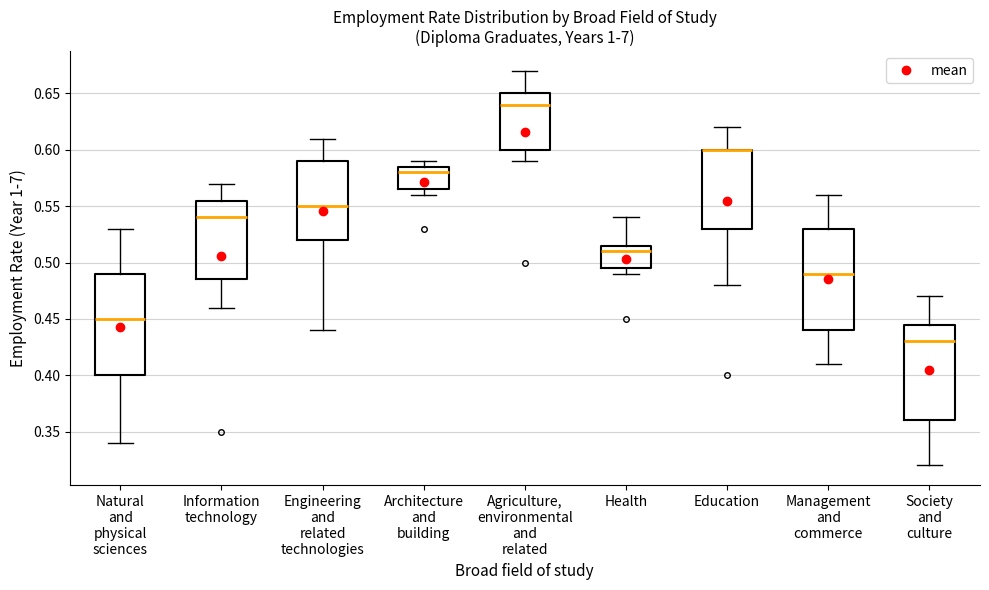

Where is the lower edge of the box for Education on the y-axis? The values are not printed on the chart, so give them approximately, as read against the axis.

0.530